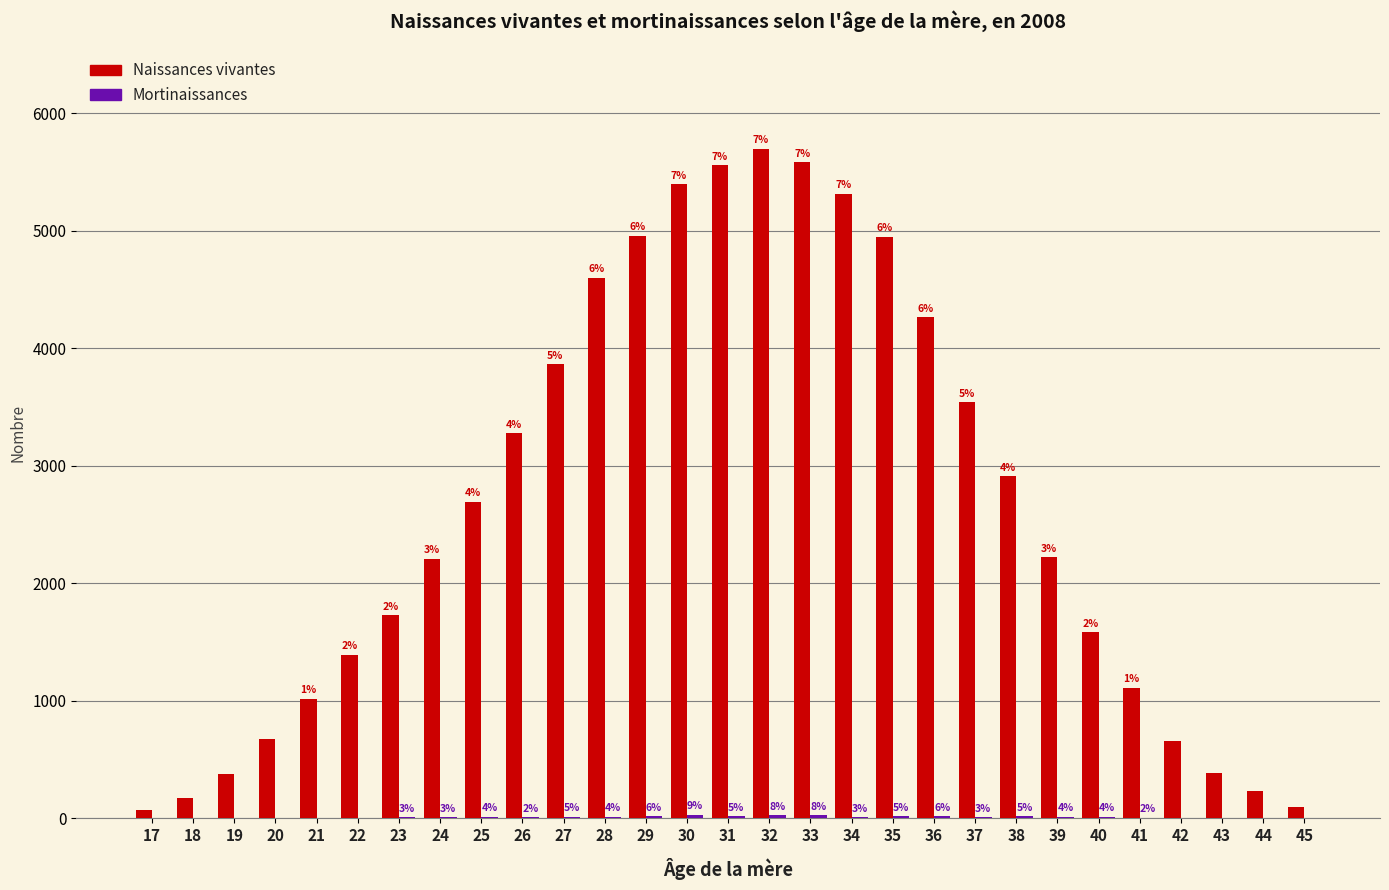

Which series has the largest range (max minus min)?

Naissances vivantes